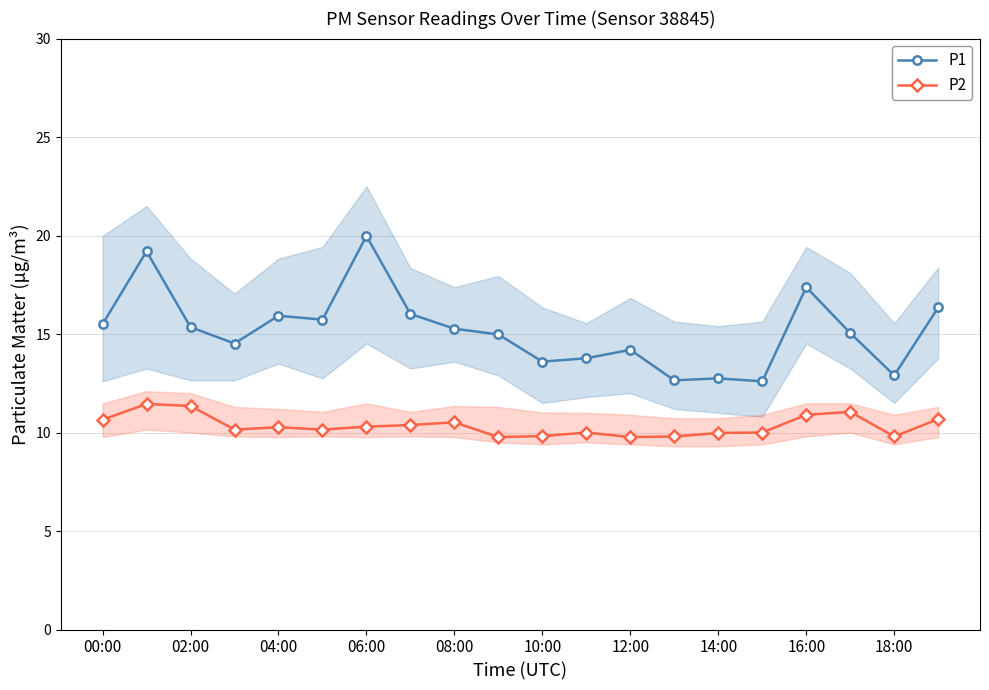

What is the label of the 1st point from the right?

19